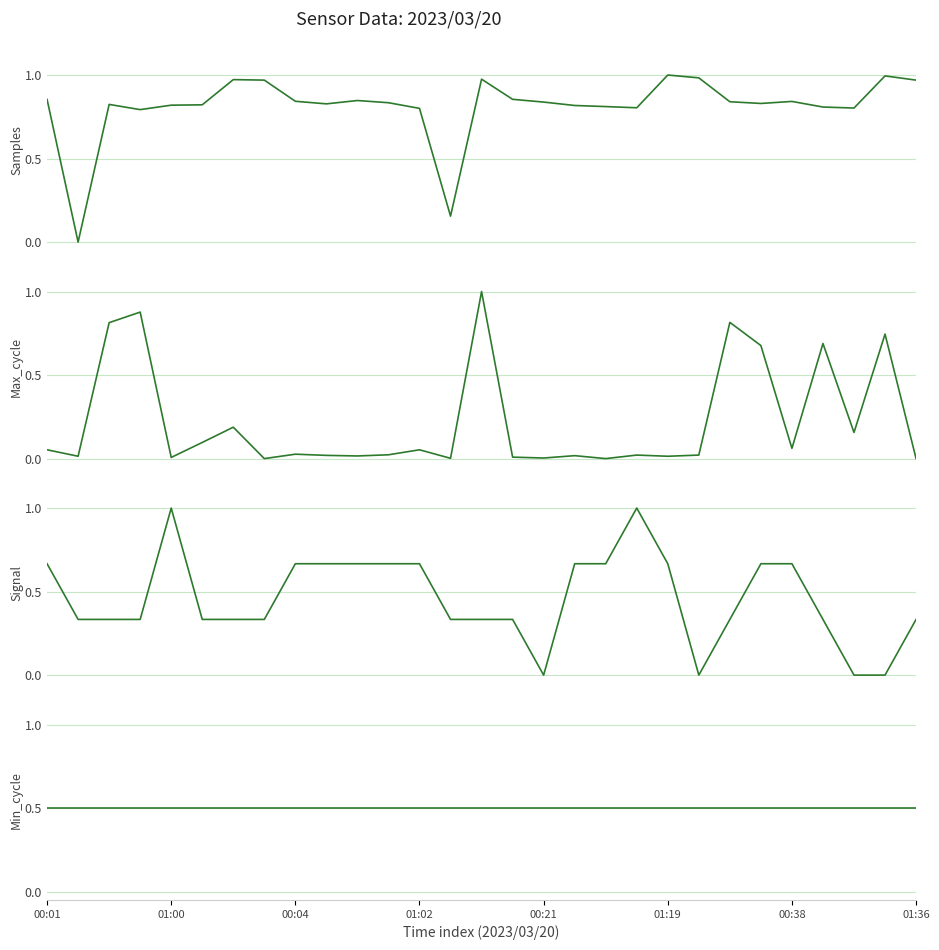

List the series in order of their peak value, lowest first.

Min_cycle, Samples, Max_cycle, Signal